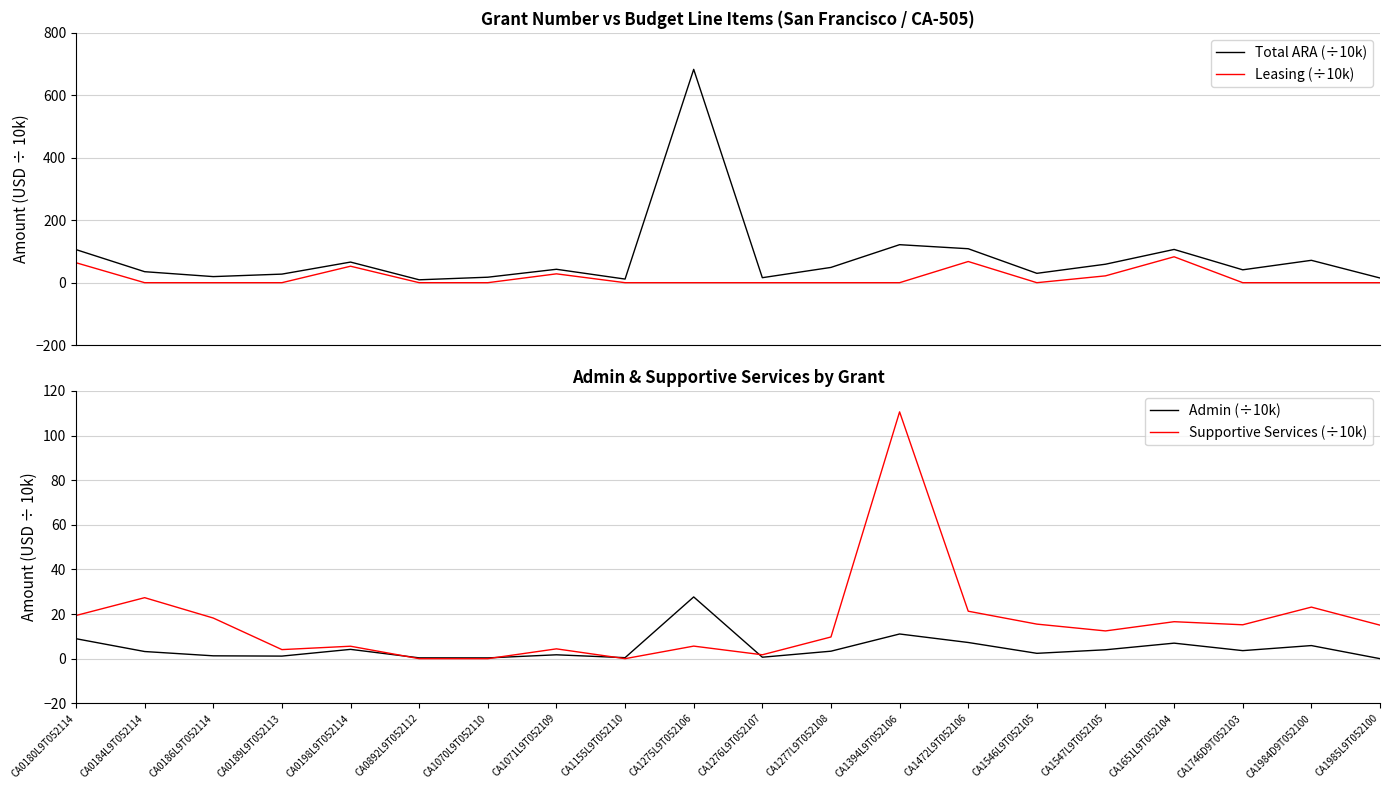

How many interior local valleys does the Total ARA (÷10k) series have?

6